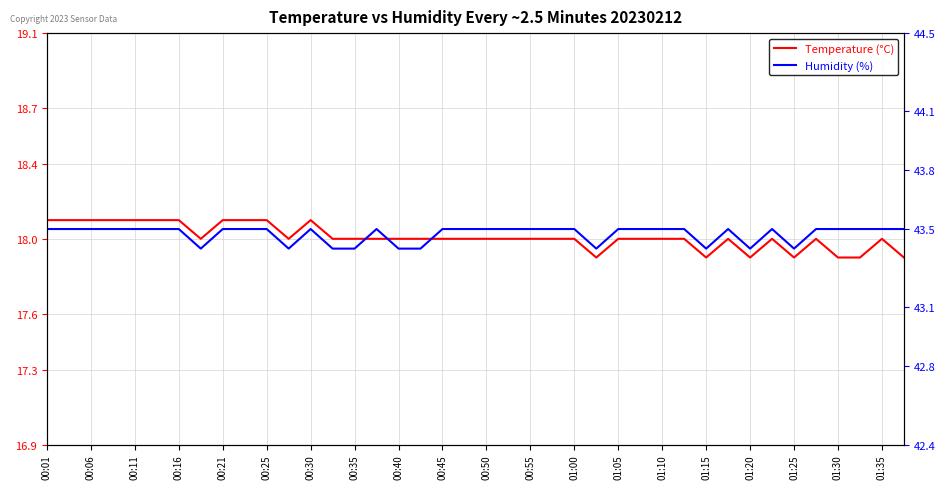

What are all the series names shown in the legend?

Temperature (°C), Humidity (%)